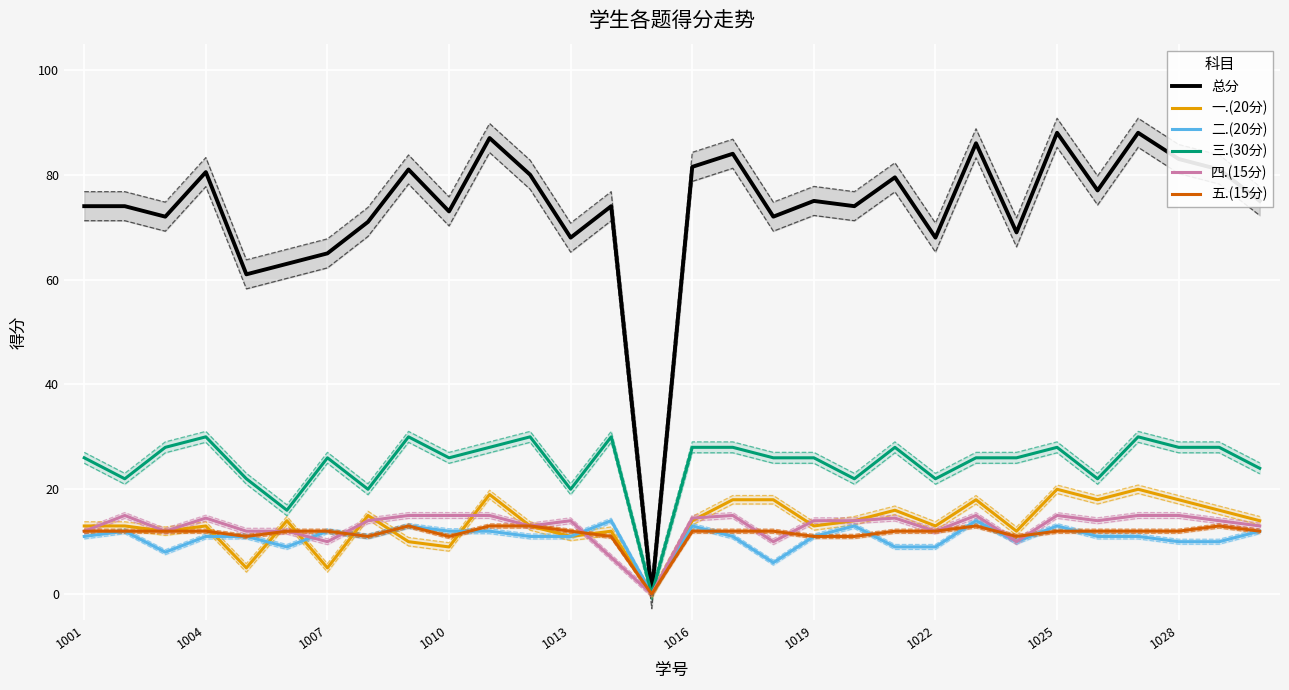

Is this an area chart (filled region under the line)?

No